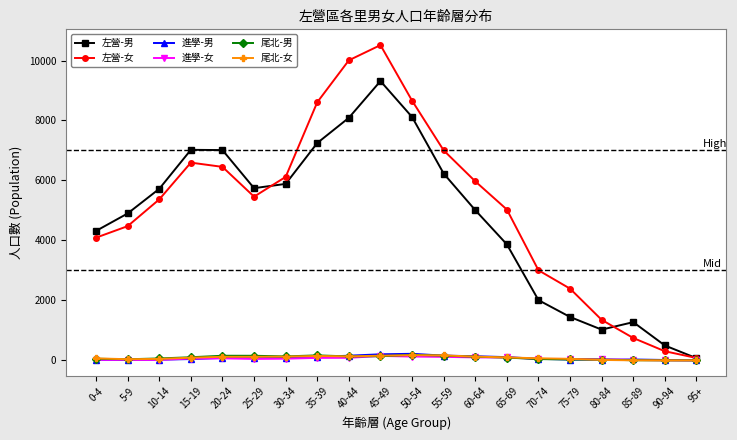

What is the average value of the 尾北-女 series?

88